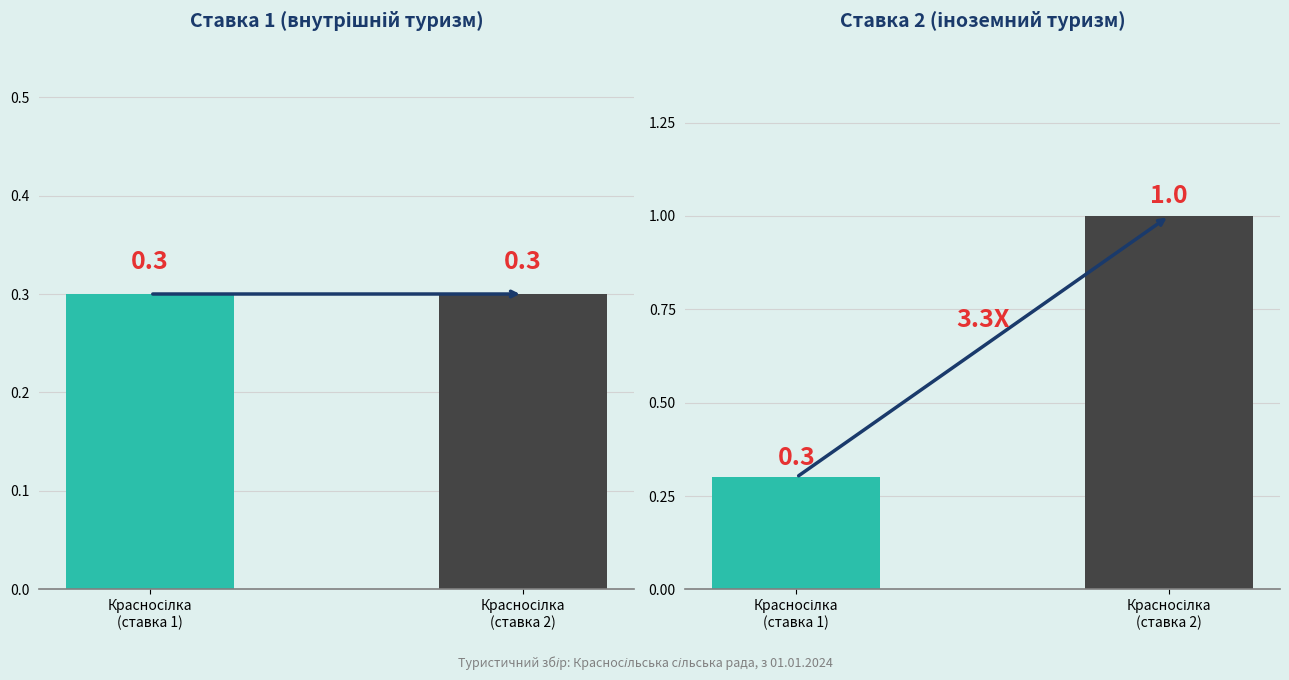

The value of Ставка 2 (іноземний туризм) at Красносілка
(ставка 2) is 1.4. True or false?

False